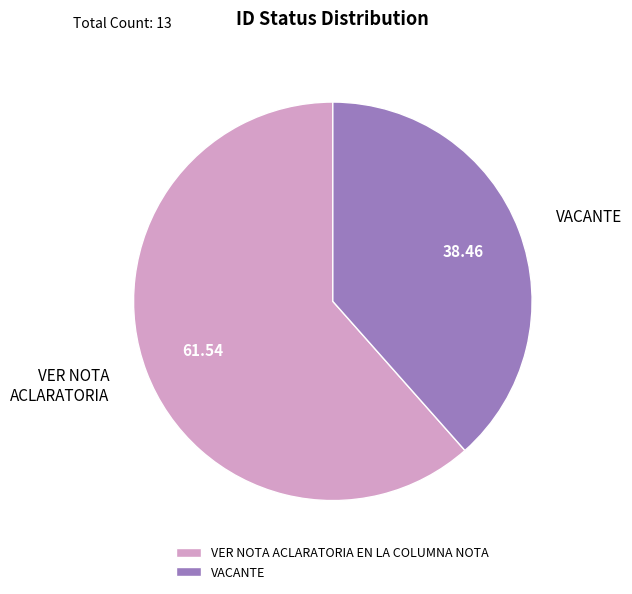

How many slices are in this pie chart?

2